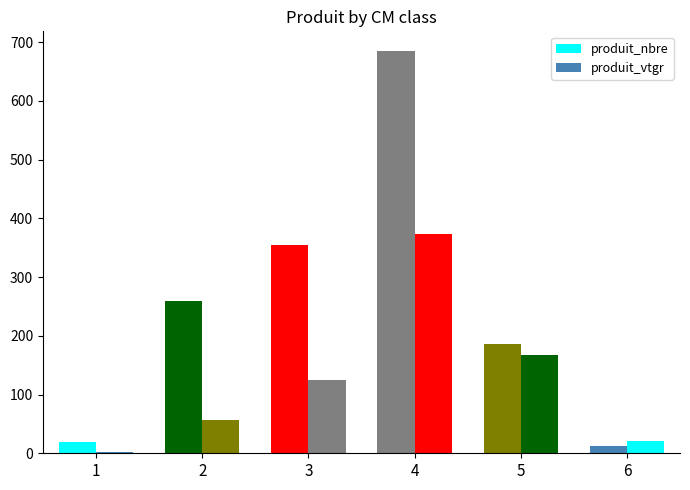

Are the bars grouped side by side (vs. stacked)?

Yes